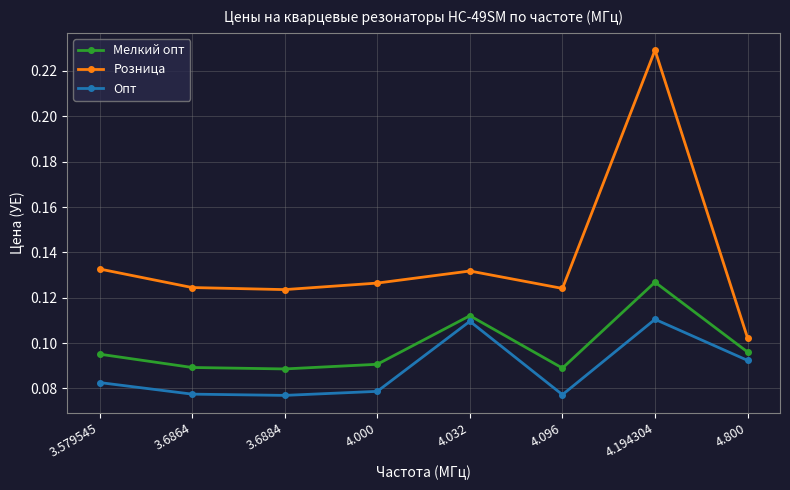

What is the sum of all Розница values?

1.1